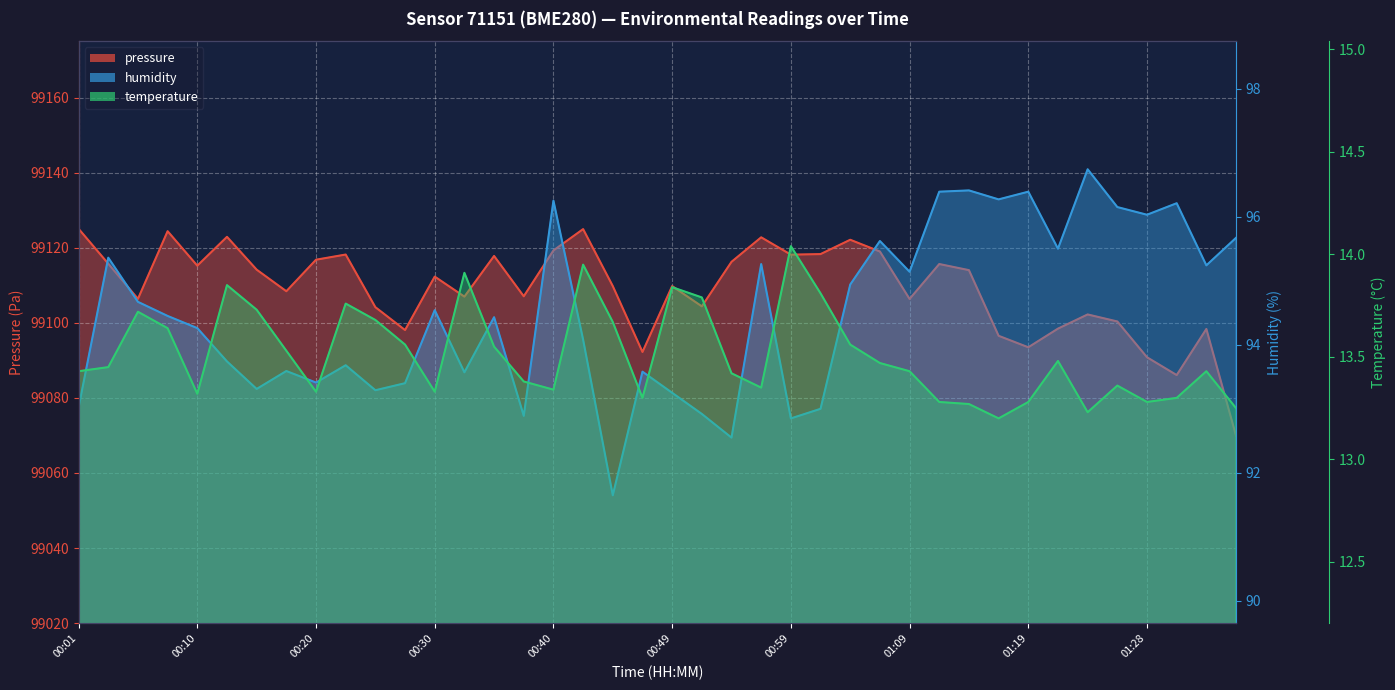

How many data points does each series have?

40